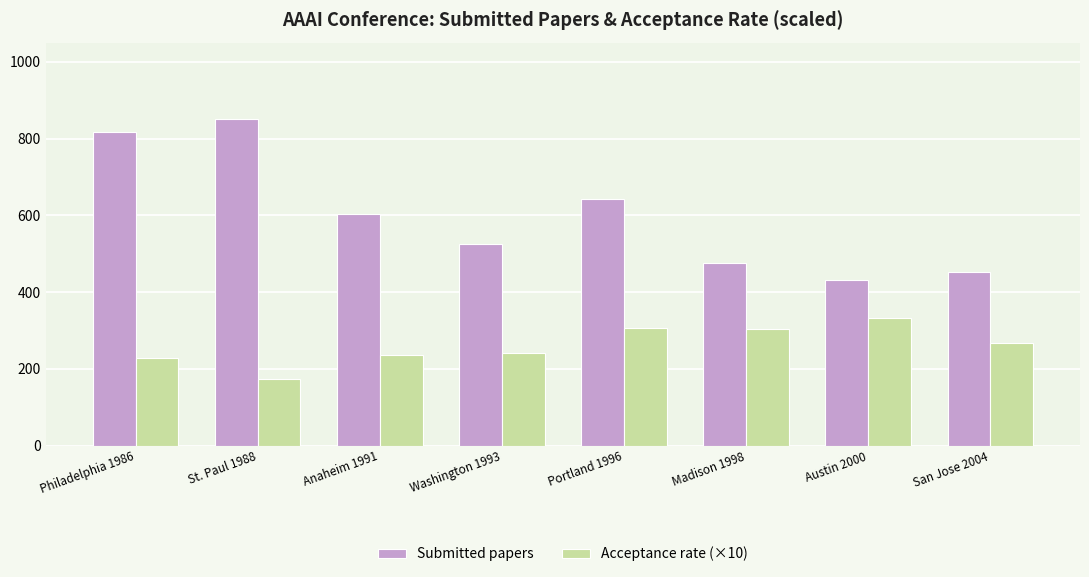

At how many categories does at least one series exceed 595?

4